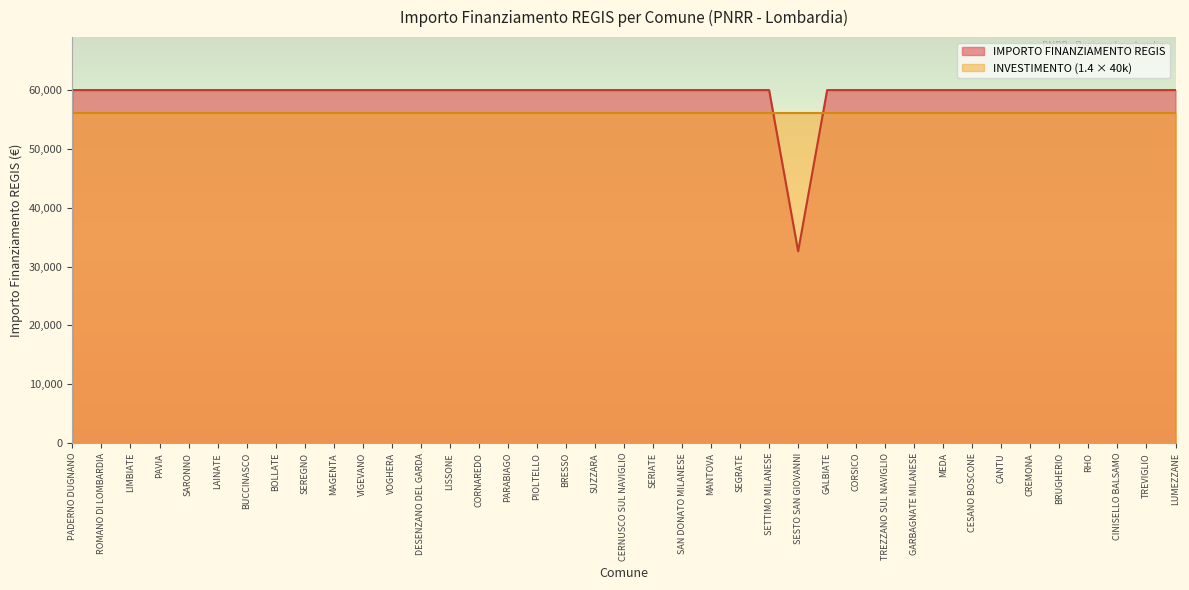

Which label corresponds to the smallest value in the chart?

SESTO SAN GIOVANNI